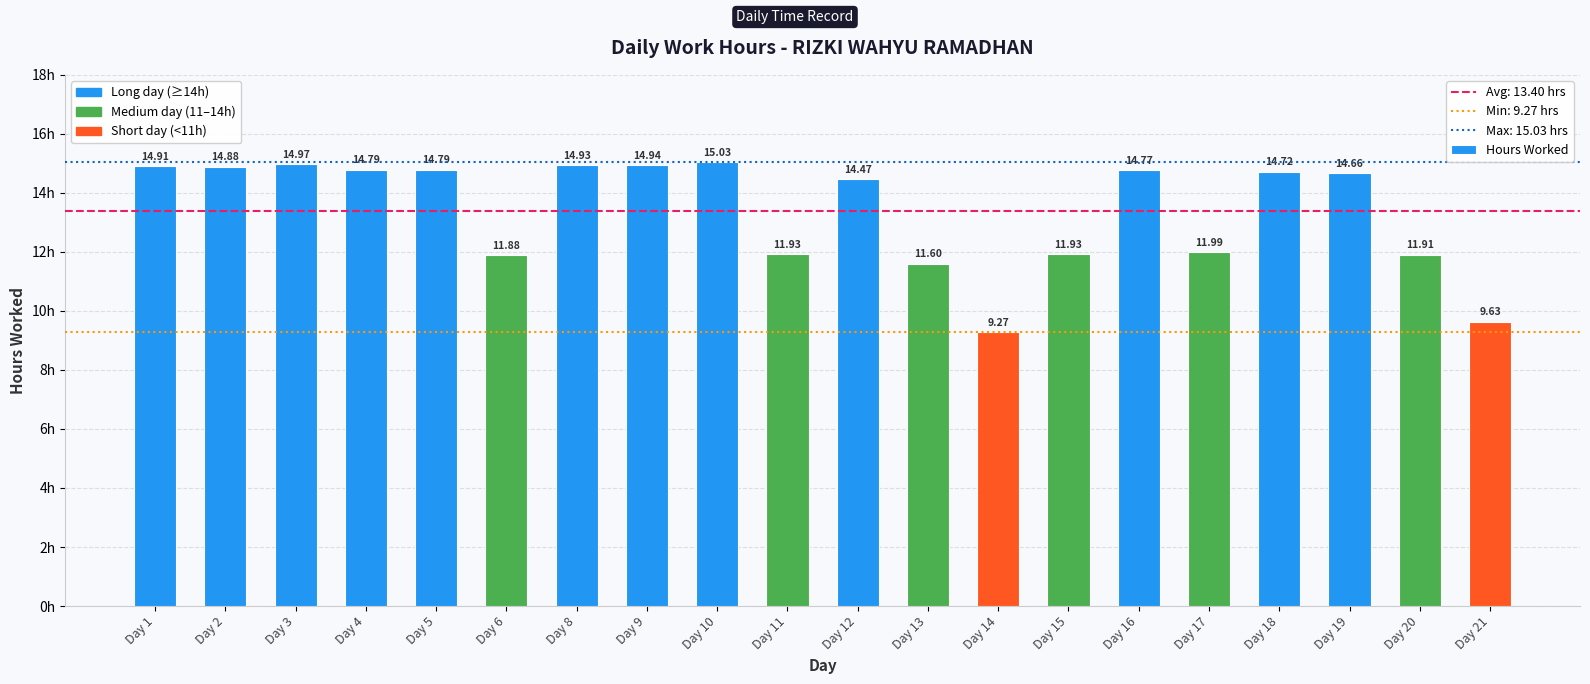

Which has a higher value, Day 8 or Day 4?

Day 8